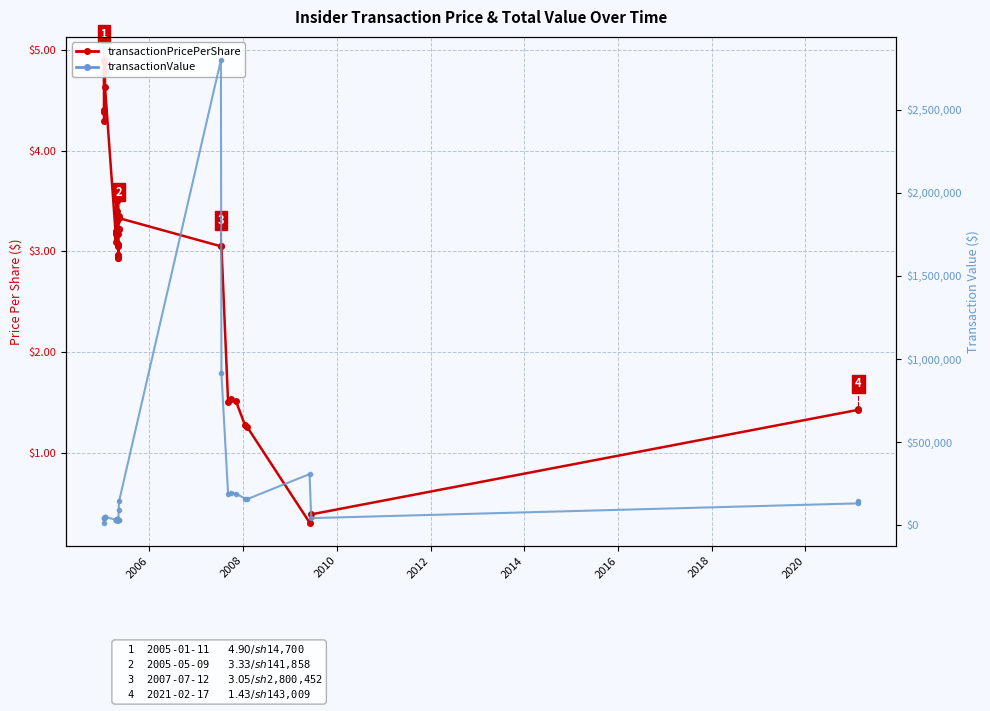

List the series in order of their overall mean, lowest first.

transactionPricePerShare, transactionValue